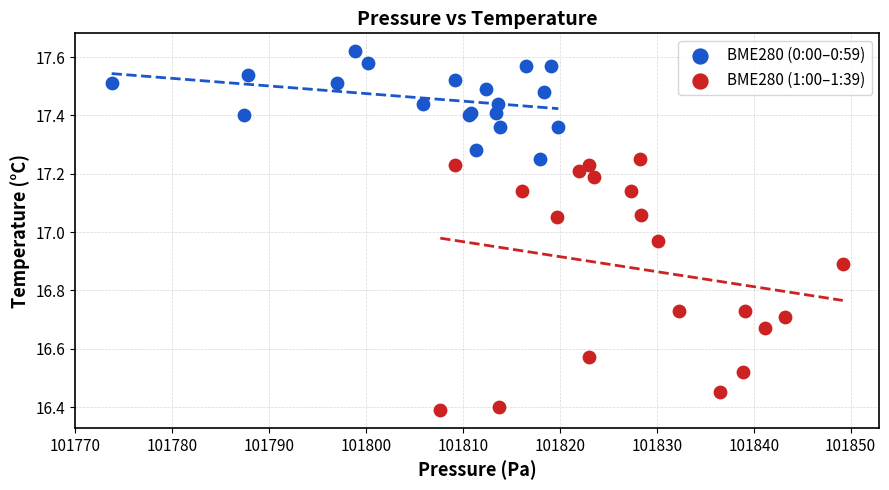

What are all the series names shown in the legend?

BME280 (0:00–0:59), BME280 (1:00–1:39)